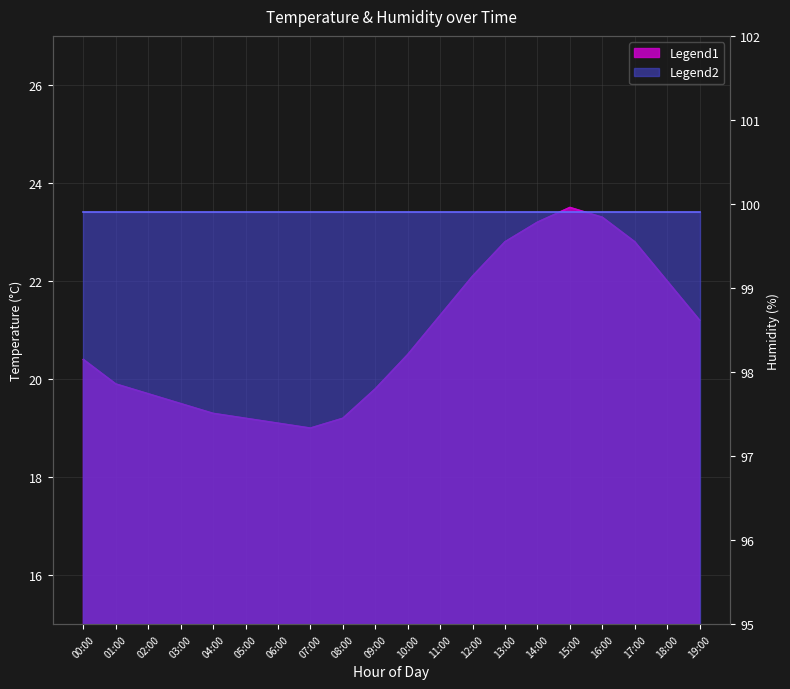

What is the difference between the maximum and second lowest values?

4.4